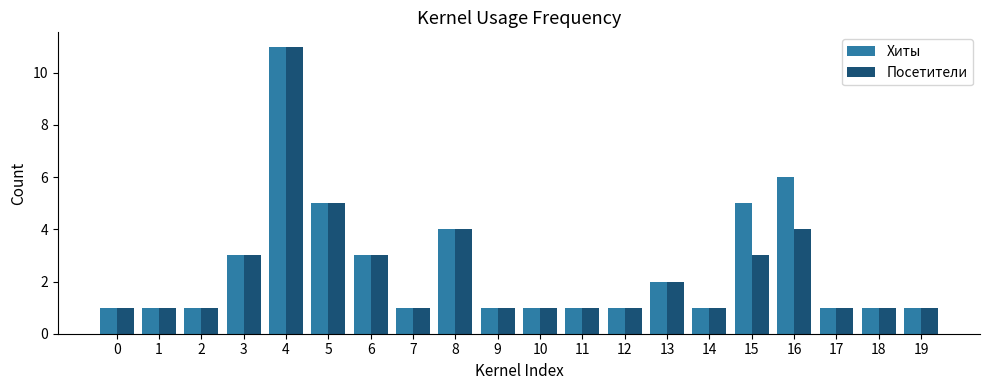

How many series are shown in this chart?

2